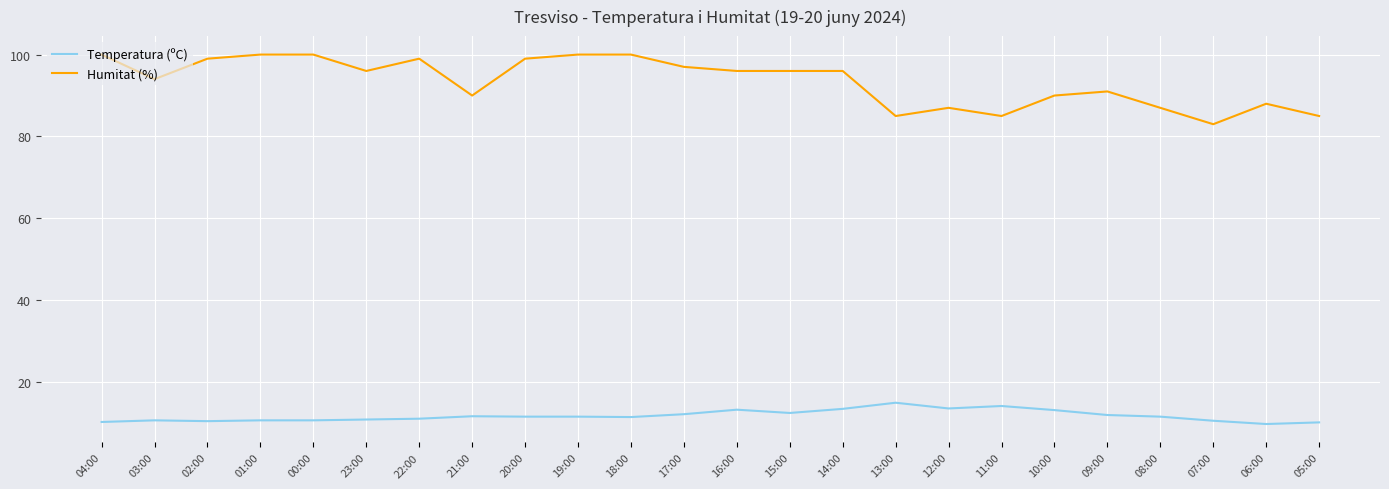

True or false: Temperatura (ºC) and Humitat (%) intersect in this chart.

False